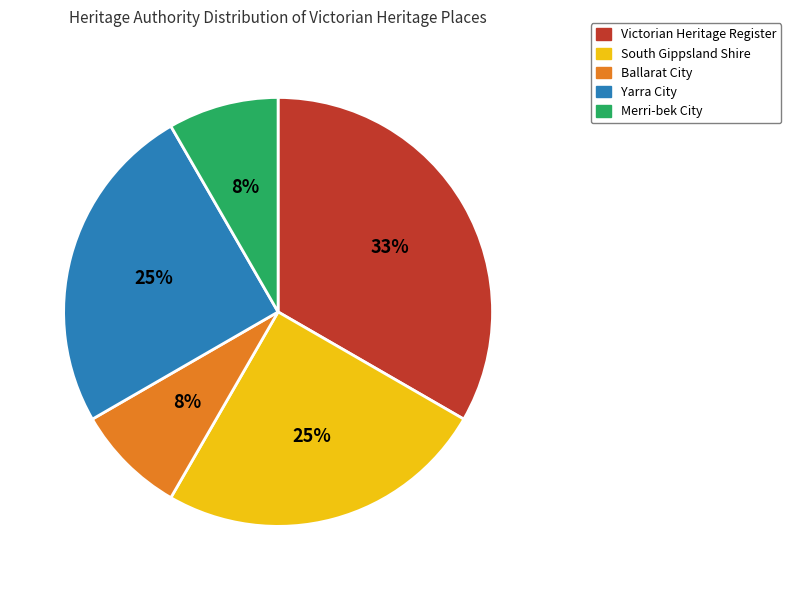

Which has a higher value, Victorian Heritage Register or Ballarat City?

Victorian Heritage Register